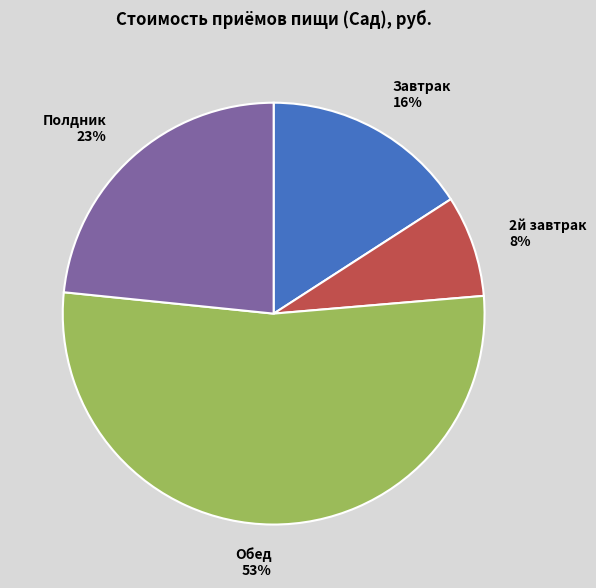

Combined, do Полдник and Обед account for over 50%?

Yes